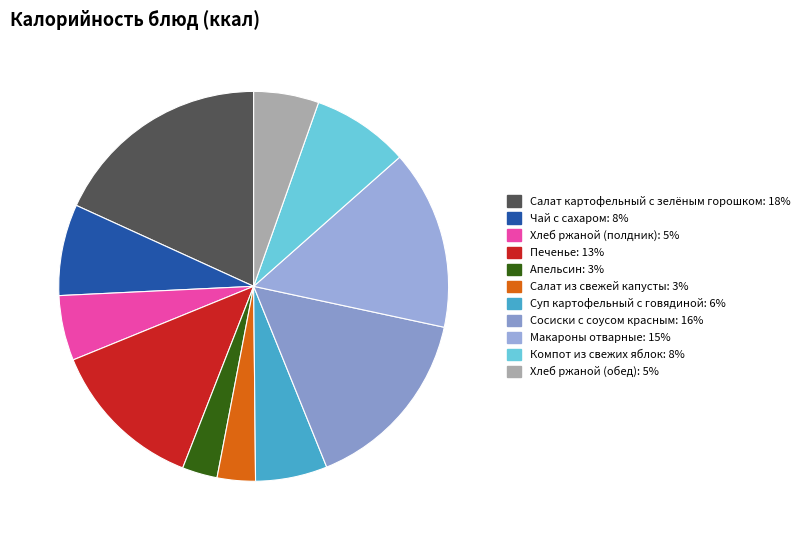

Which category has the biggest portion of the pie?

Салат картофельный с зелёным горошком